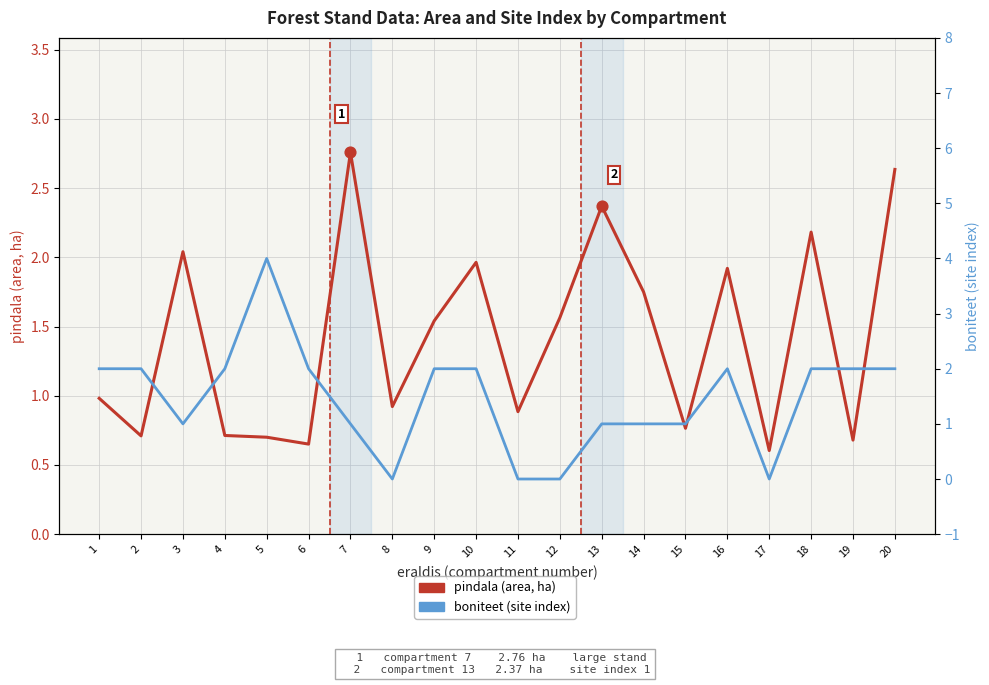

At how many categories does at least one series exceed 2?

6